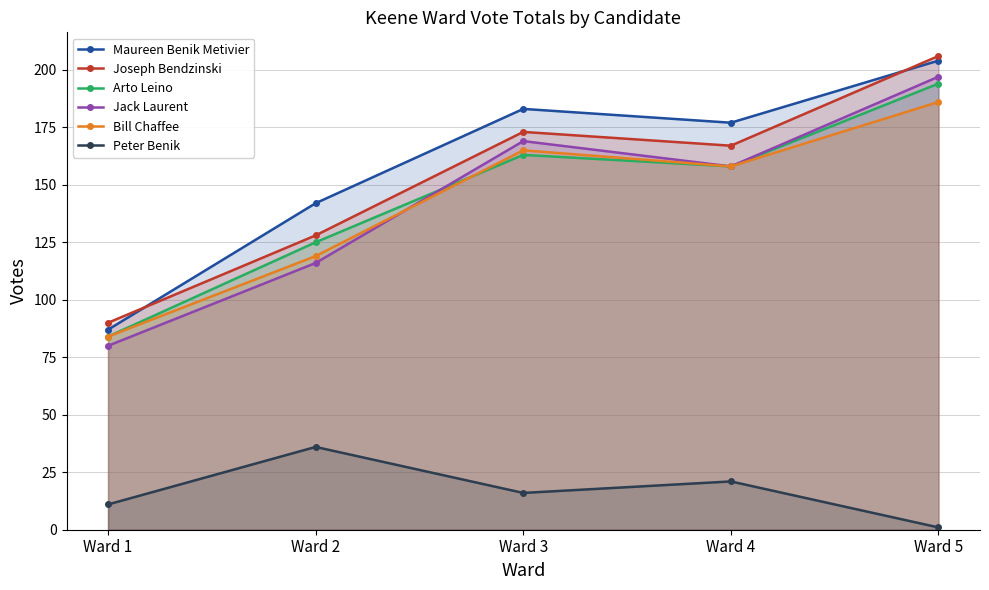

Which category has the lowest value in the Joseph Bendzinski series?

Ward 1